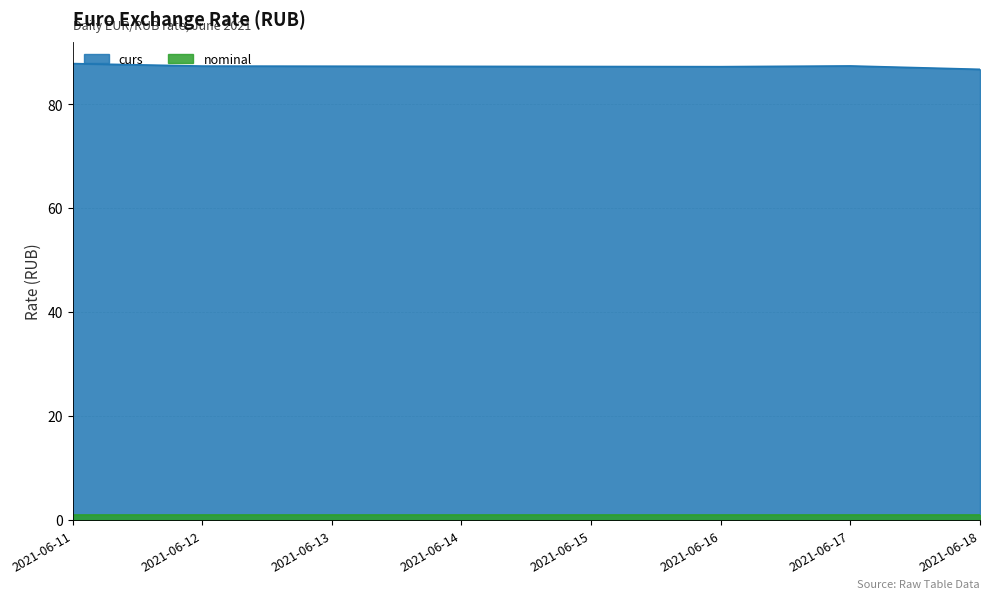

Approximately how many times larger is the value at 2021-06-17 compared to 2021-06-18?

1.0